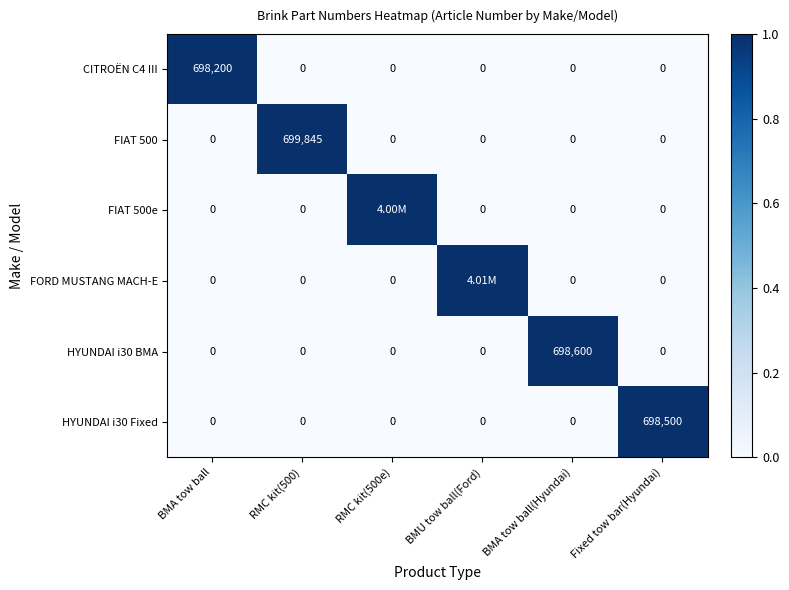

What is the average value of the HYUNDAI i30 Fixed series?

116417